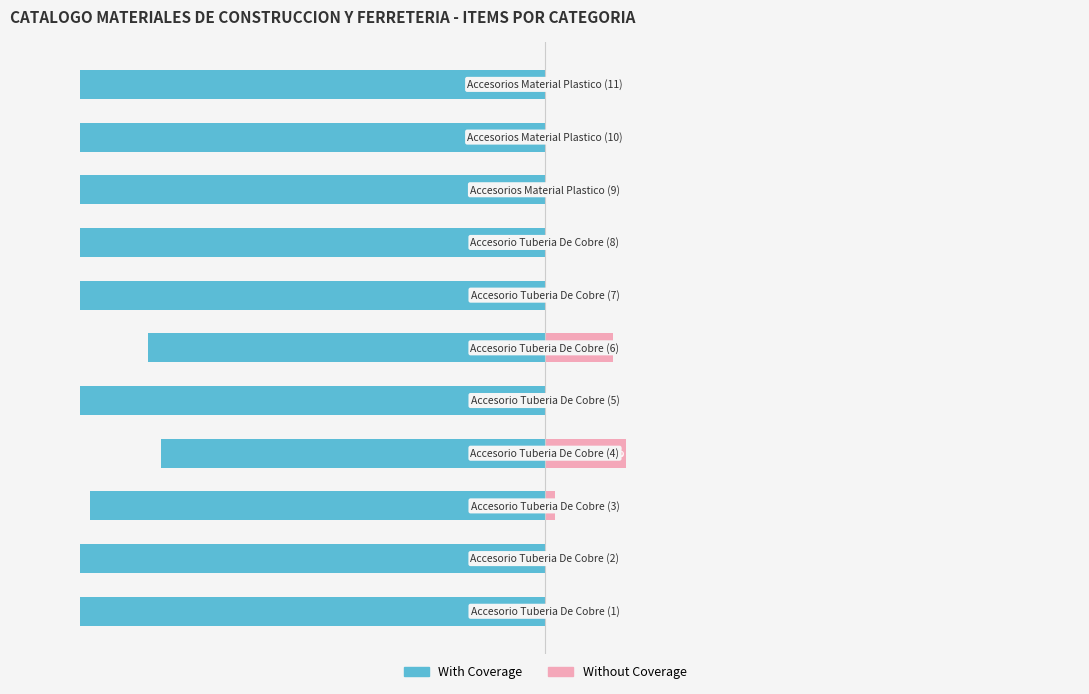

True or false: Without Coverage has a value of -7.4 at 50.

False